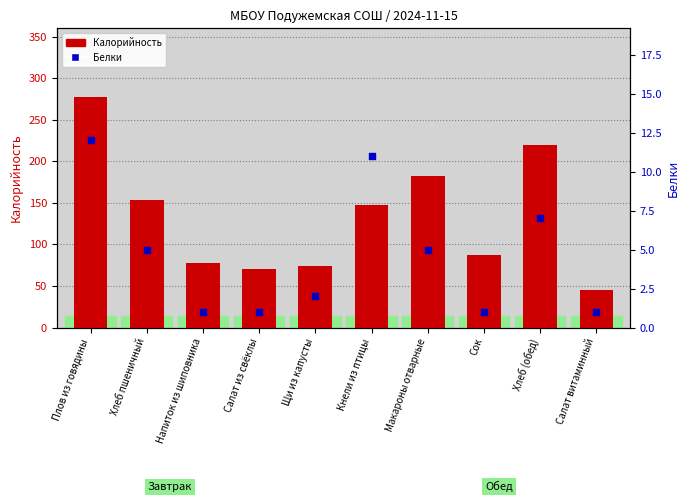

Which series reaches the minimum Y coordinate?

Белки